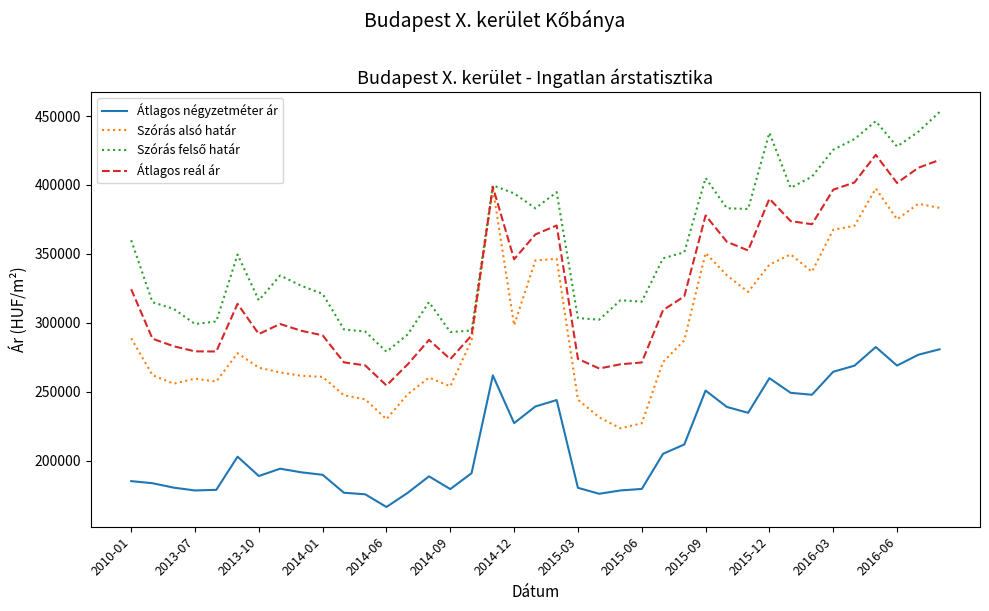

True or false: Átlagos reál ár and Átlagos négyzetméter ár intersect in this chart.

False